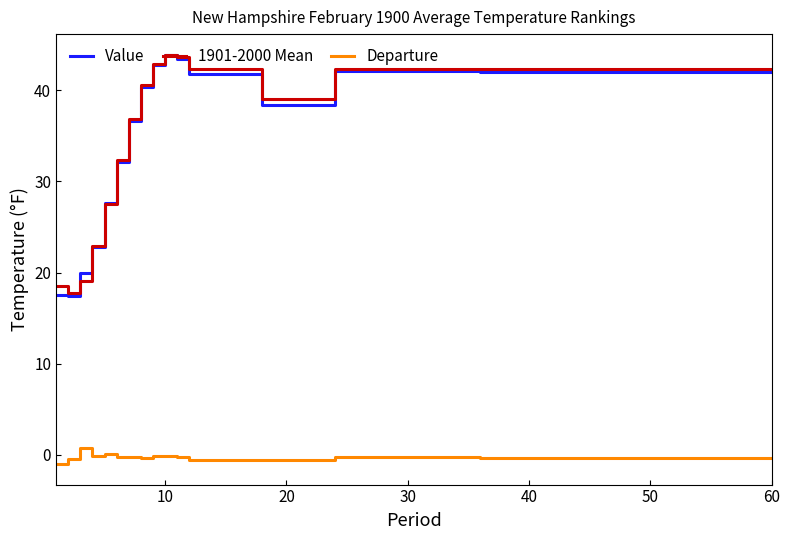

What is the maximum value for 1901-2000 Mean?

43.9